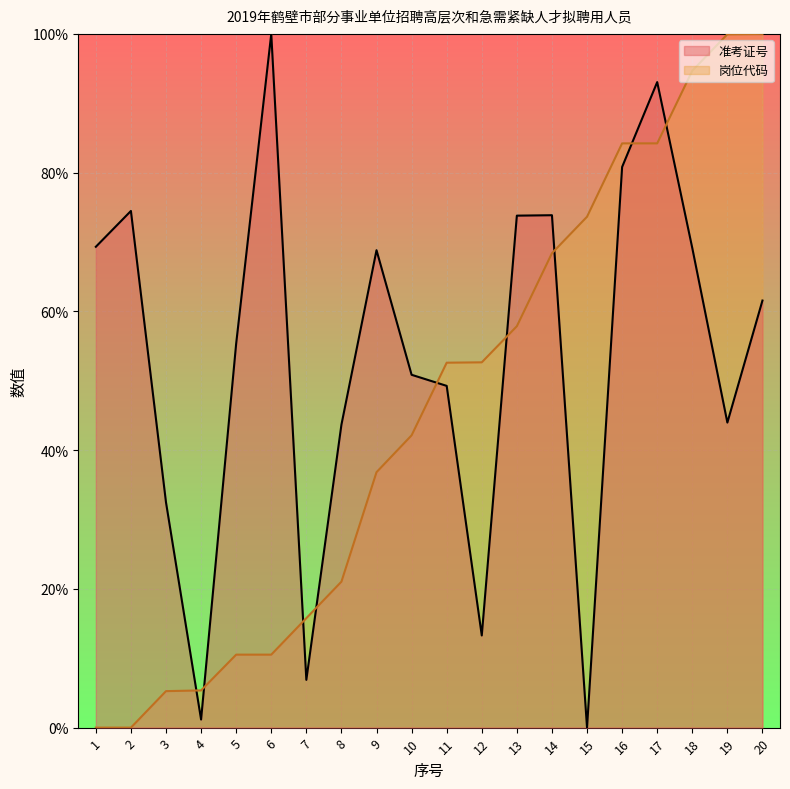

Where is the first local maximum for 准考证号?

2